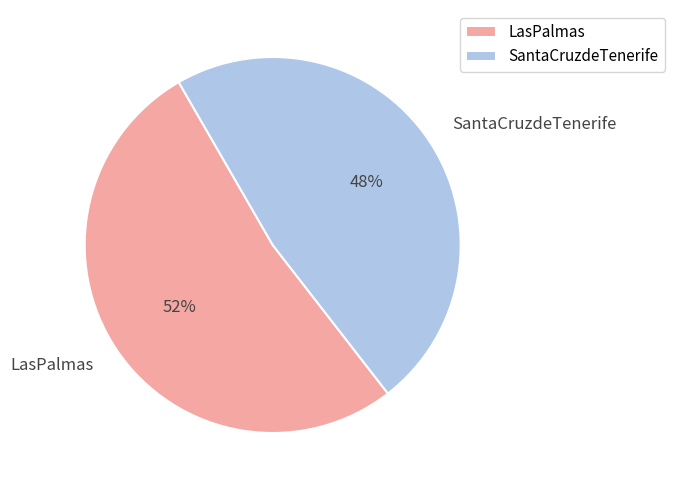

Which slice is the largest?

LasPalmas